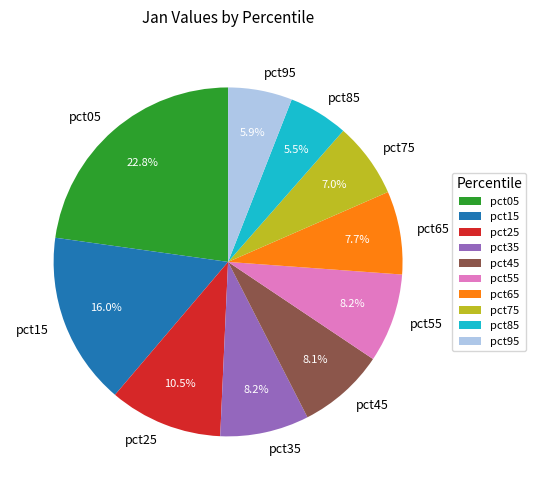

Does pct65 represent more than half of the total?

No